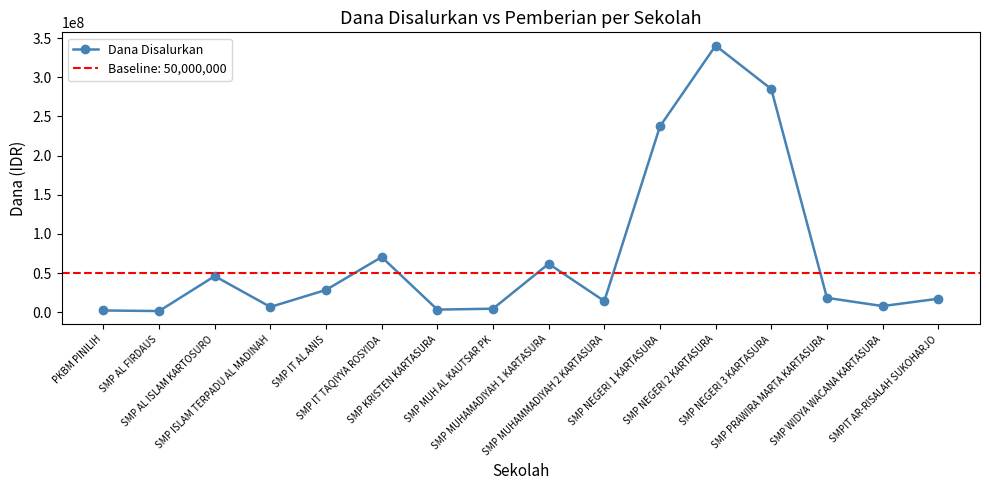

True or false: the data shows 11882829 at SMP WIDYA WACANA KARTASURA.

False